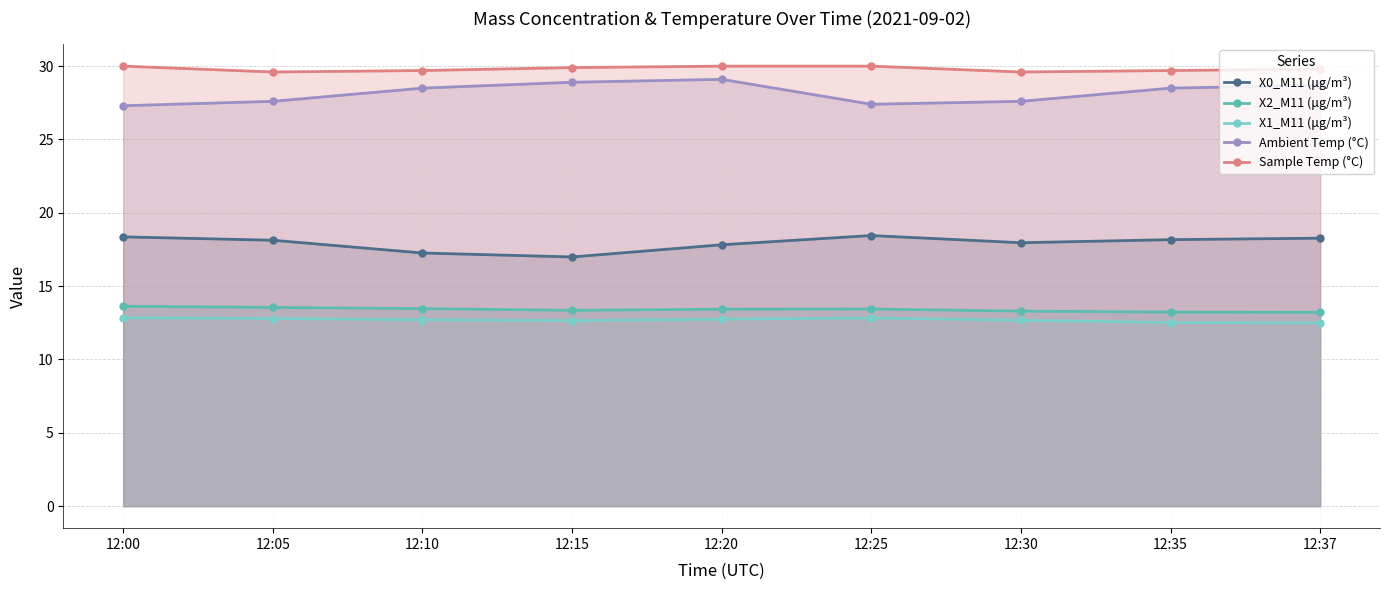

At which label does Ambient Temp (°C) reach its minimum?

12:00